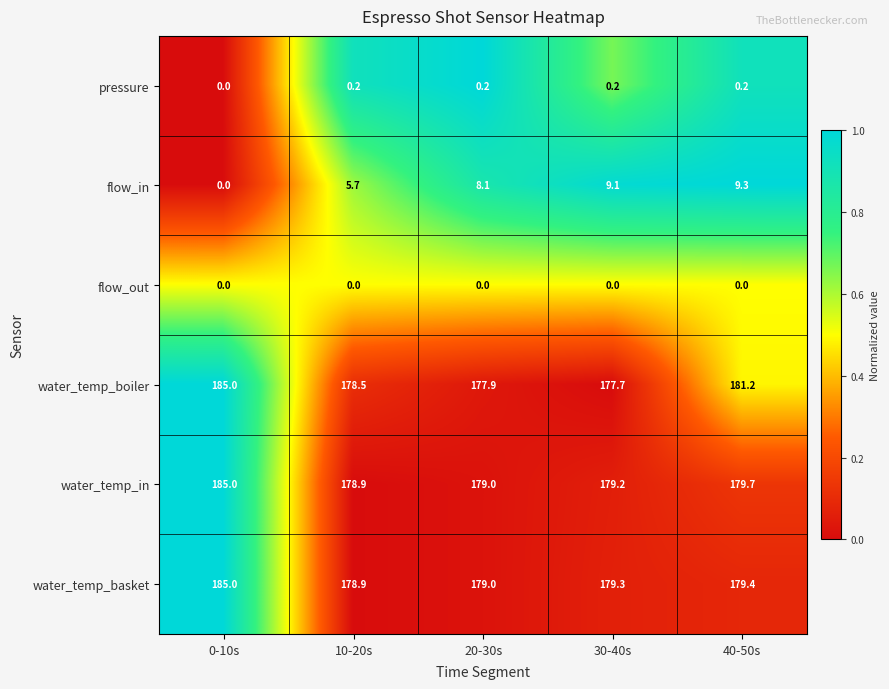

Rank the series at 30-40s from highest to lowest value.

water_temp_basket, water_temp_in, water_temp_boiler, flow_in, pressure, flow_out